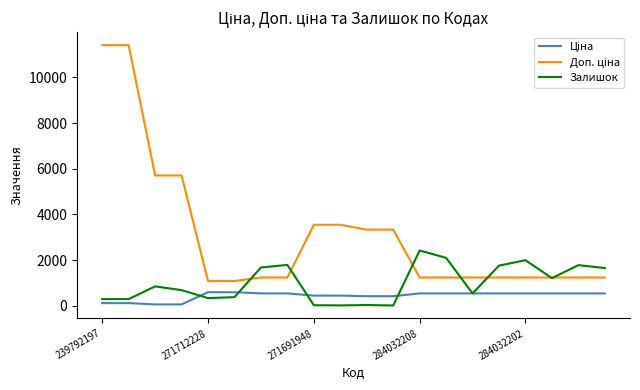

What is the greatest value displayed?

11410.0